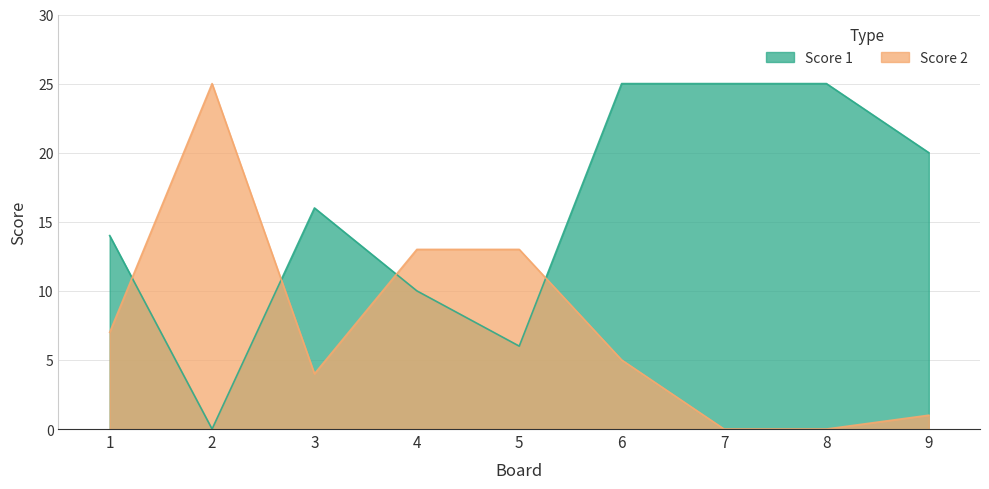

At which label does Score 2 reach its minimum?

7